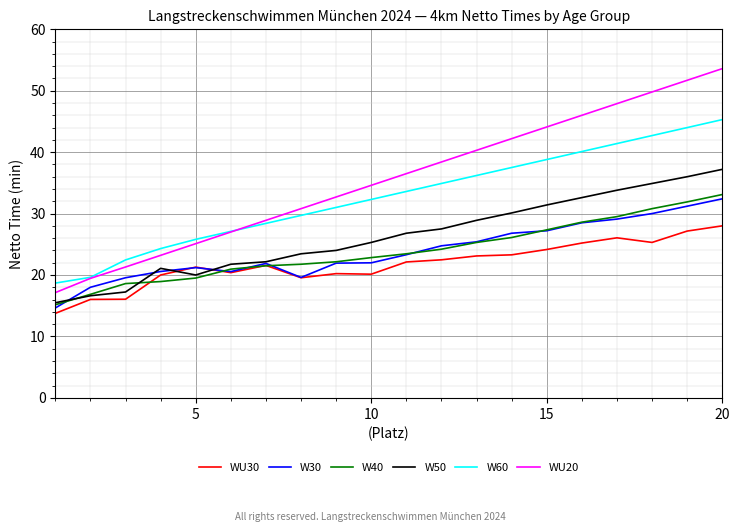

What is the minimum value for WU30?

13.8